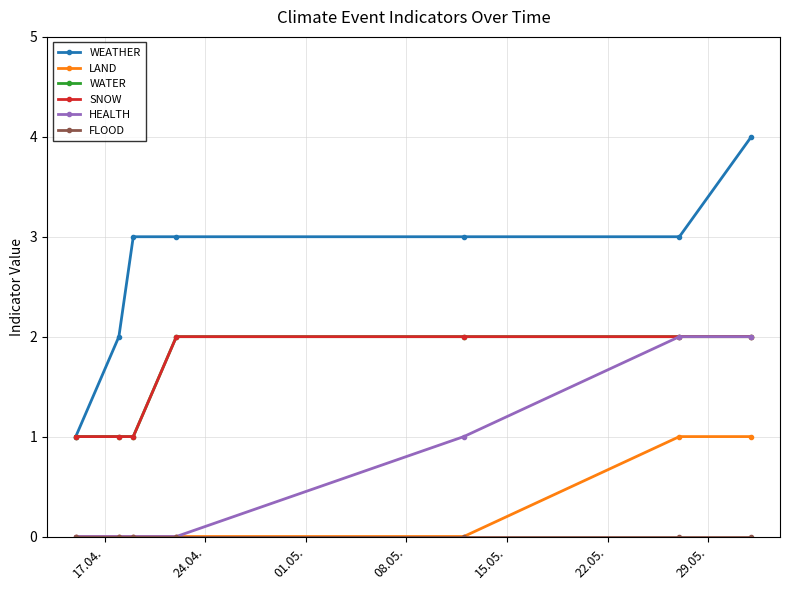

Is this an area chart (filled region under the line)?

No